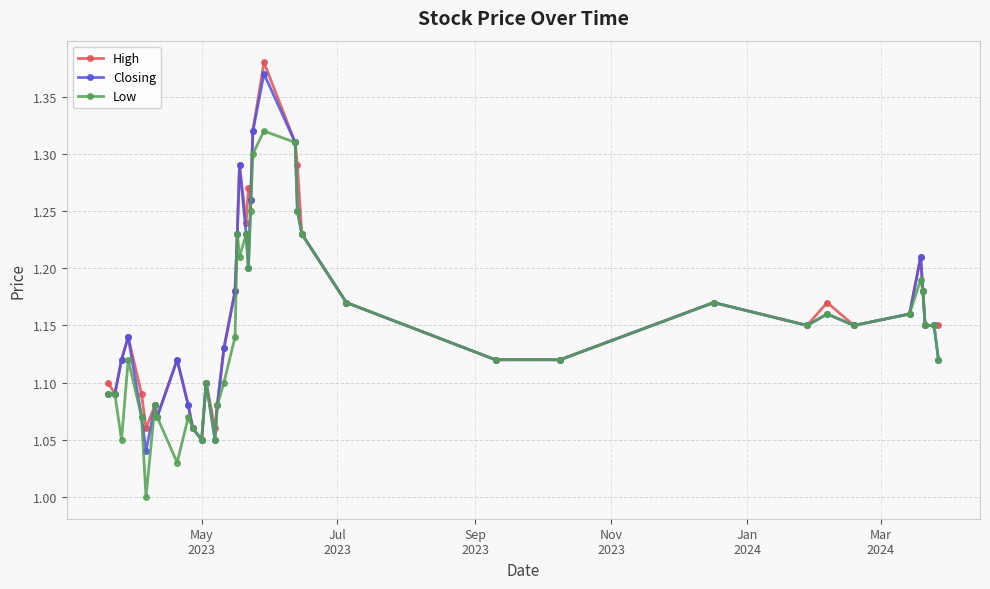

Count the number of categories in the chart.

40